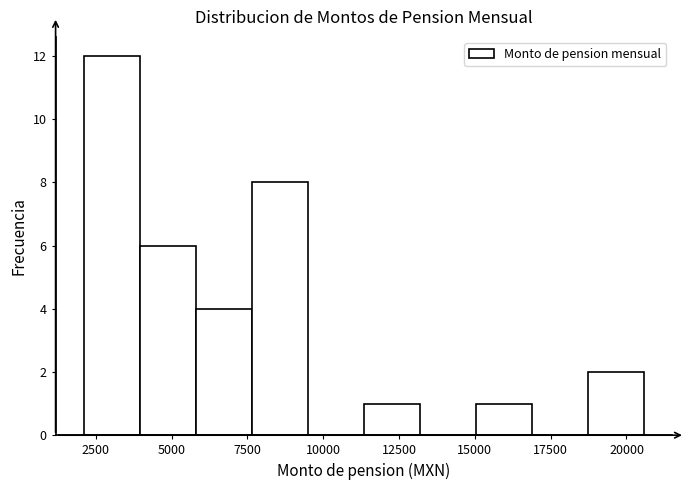

Read against the x-axis, roughly where is the centre of the tallest bar?

3000